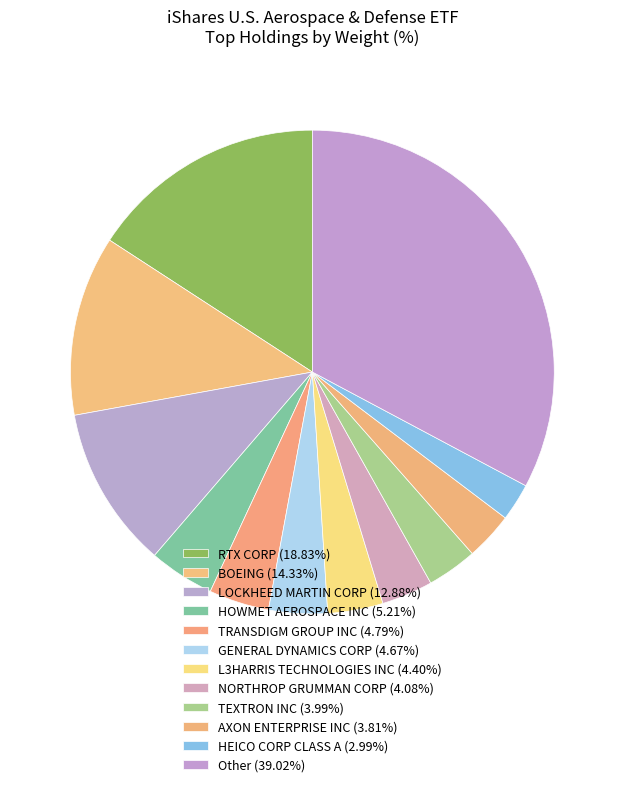

How many segments does this pie chart have?

12